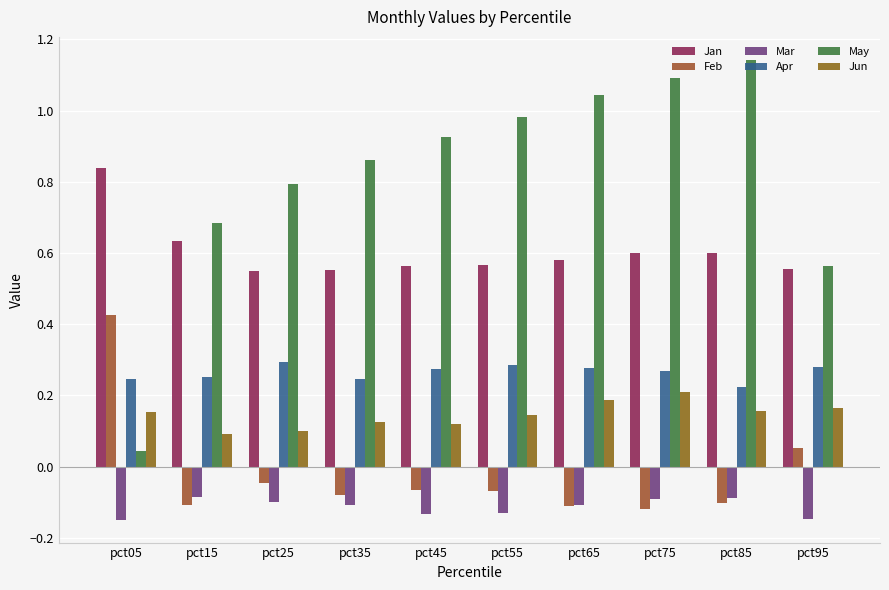

What is the difference between the second highest and minimum values in the Jan series?

0.1